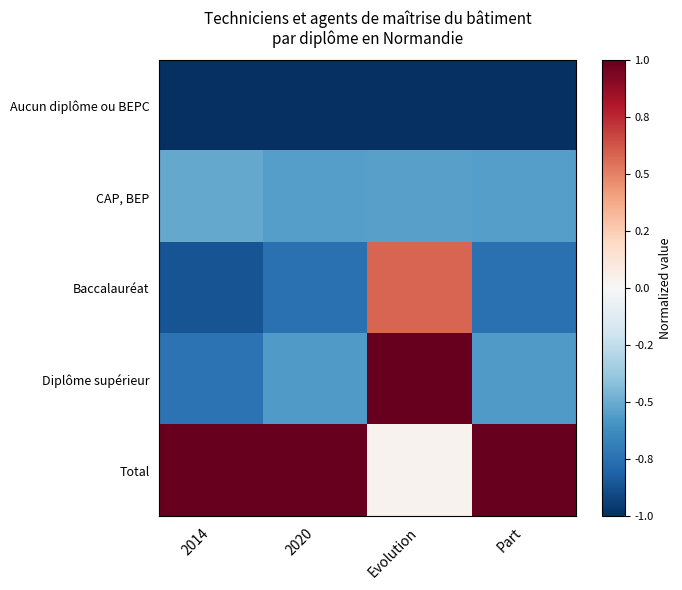

Reading right to left, what are all the values shown in this chart?

Aucun diplôme ou BEPC: Part=-1.0	Evolution=-1.0	2020=-1.0	2014=-1.0
CAP, BEP: Part=-0.5	Evolution=-0.5	2020=-0.5	2014=-0.5
Baccalauréat: Part=-0.7	Evolution=0.6	2020=-0.7	2014=-0.9
Diplôme supérieur: Part=-0.6	Evolution=1.0	2020=-0.6	2014=-0.7
Total: Part=1.0	Evolution=0.0	2020=1.0	2014=1.0